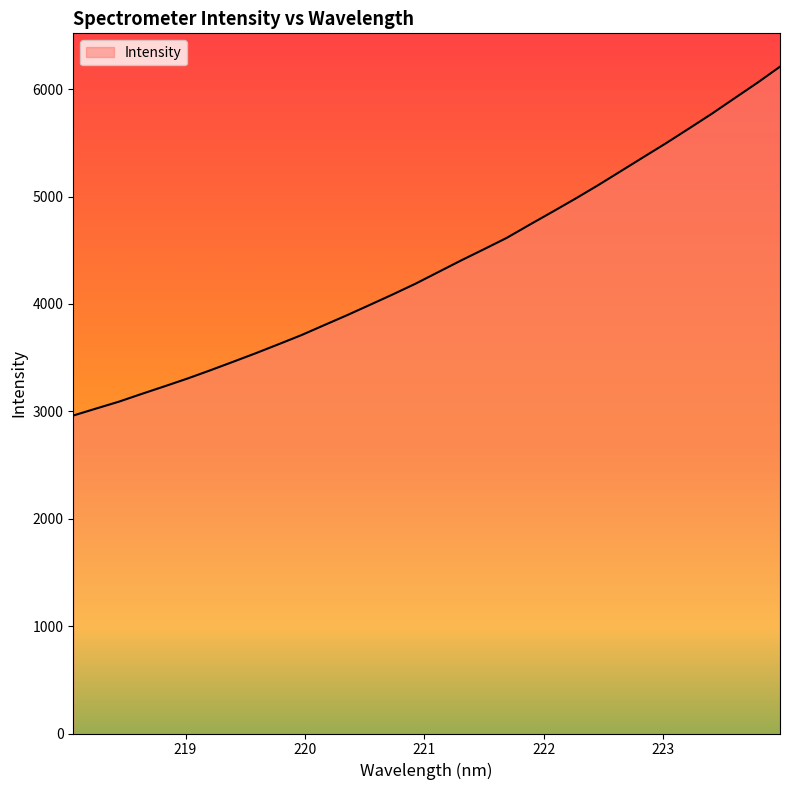

What is the maximum value shown in the chart?

6210.2